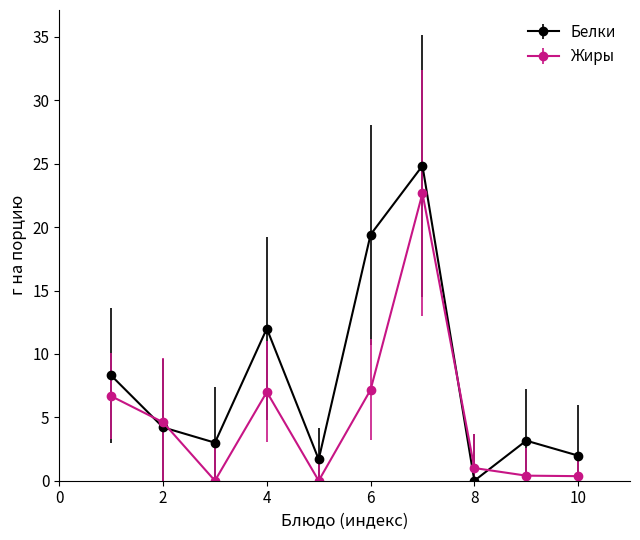

Which series has the widest spread of values?

Белки